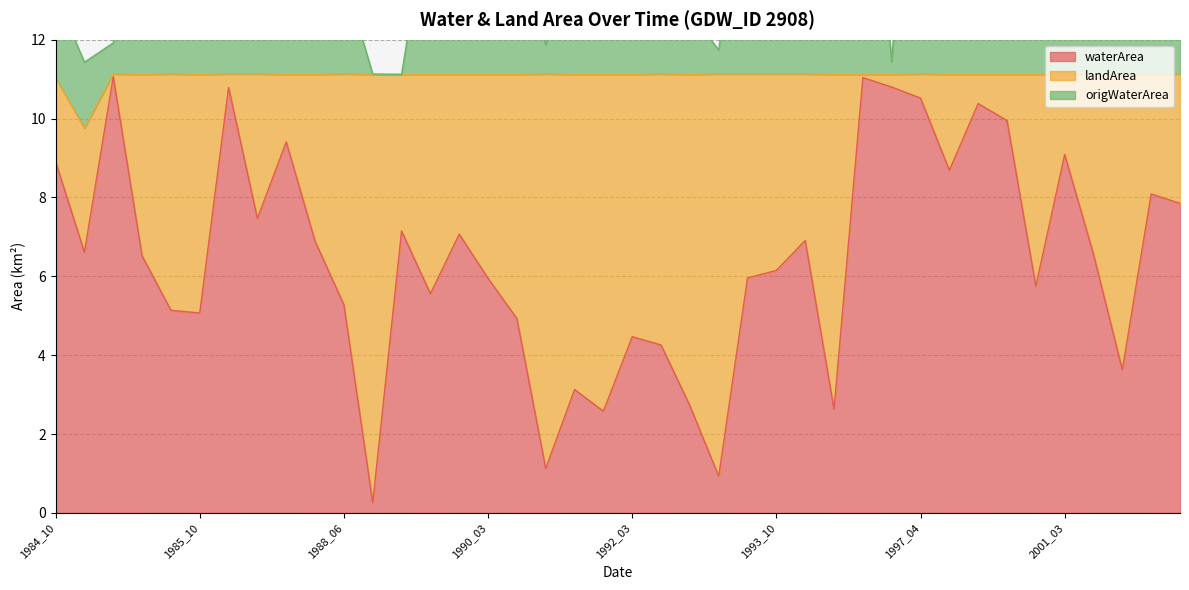

What is the highest value of the waterArea series?

11.1